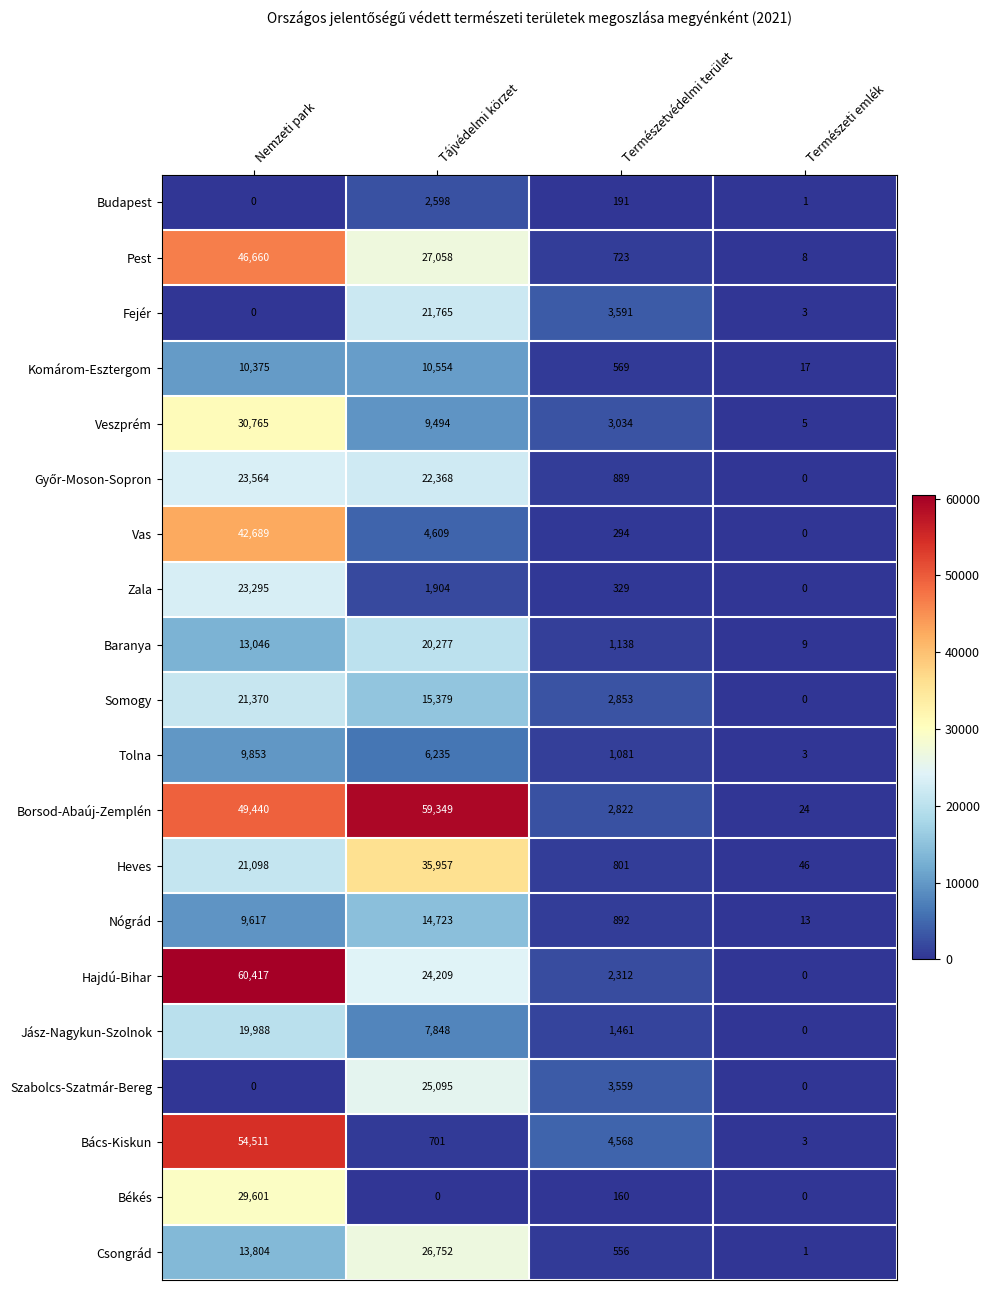

Is it true that Szabolcs-Szatmár-Bereg equals -11299 at Természeti emlék?

False